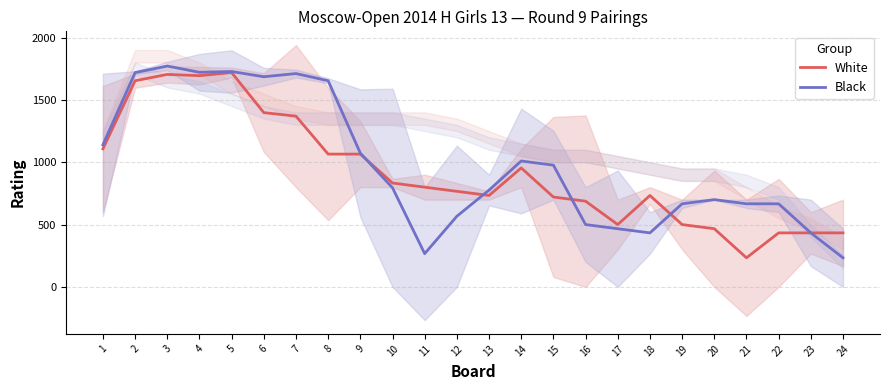

Is it true that Black equals 233.3 at 24?

True